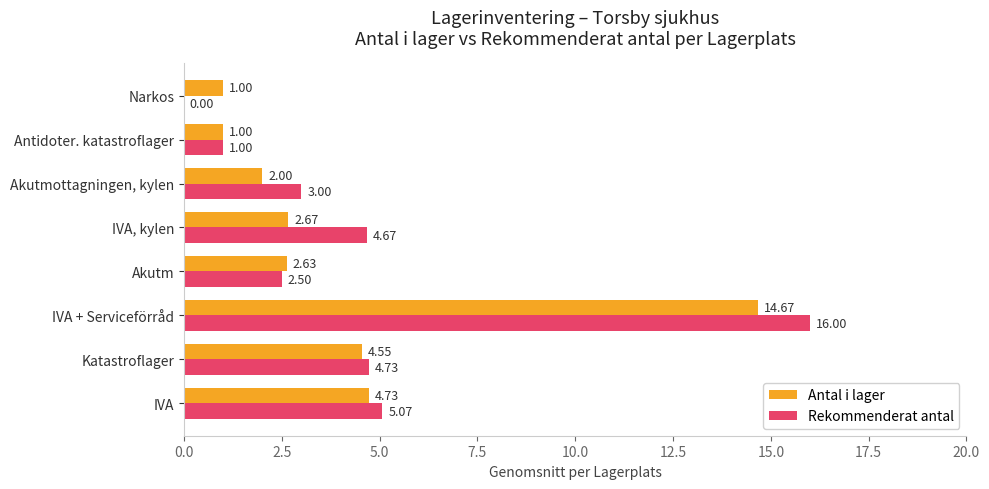

What is the maximum value shown in the chart?

16.0